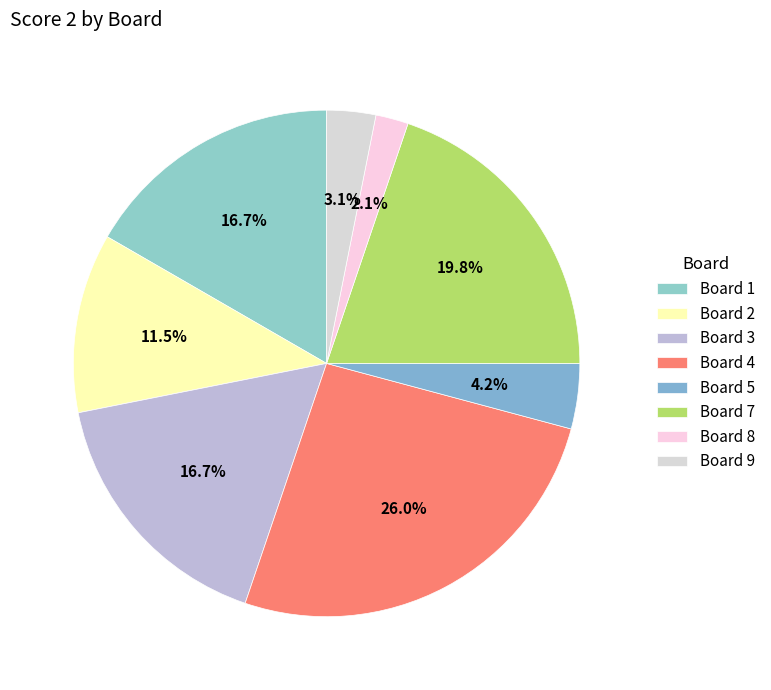

How many slices are in this pie chart?

8